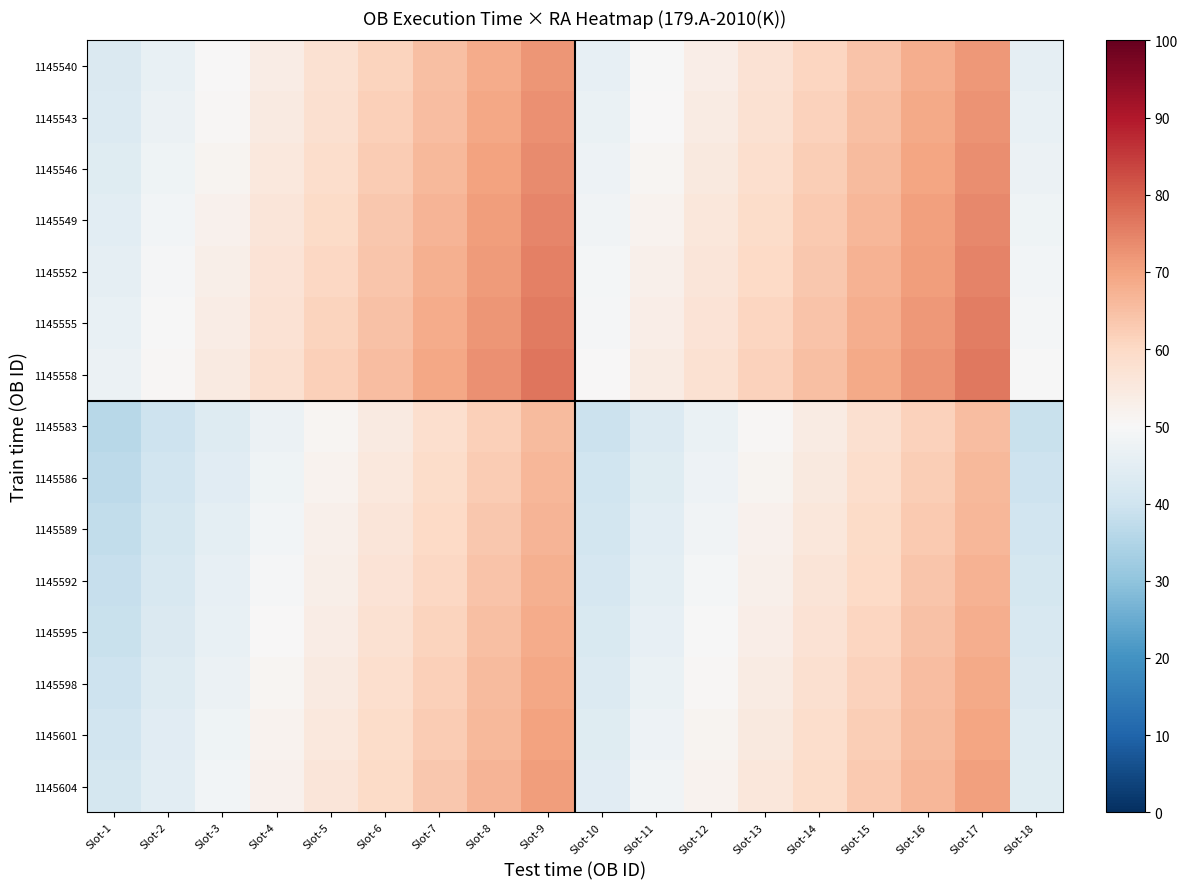

What is the total value across all series at Slot-16?

1005.6